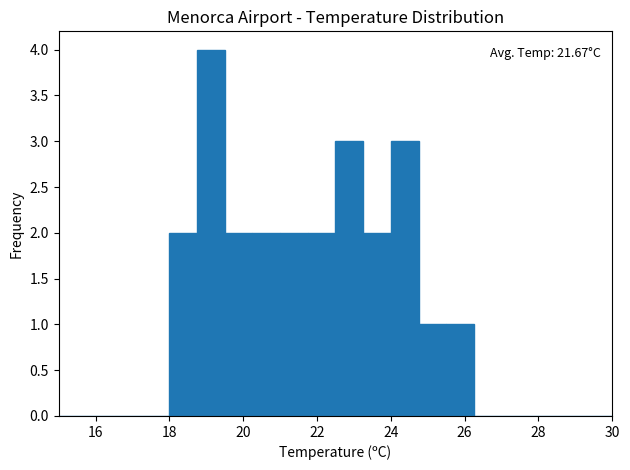

Around what value on the x-axis is the tallest bar? Give the approximate position of its centre, as read against the axis.

19.2